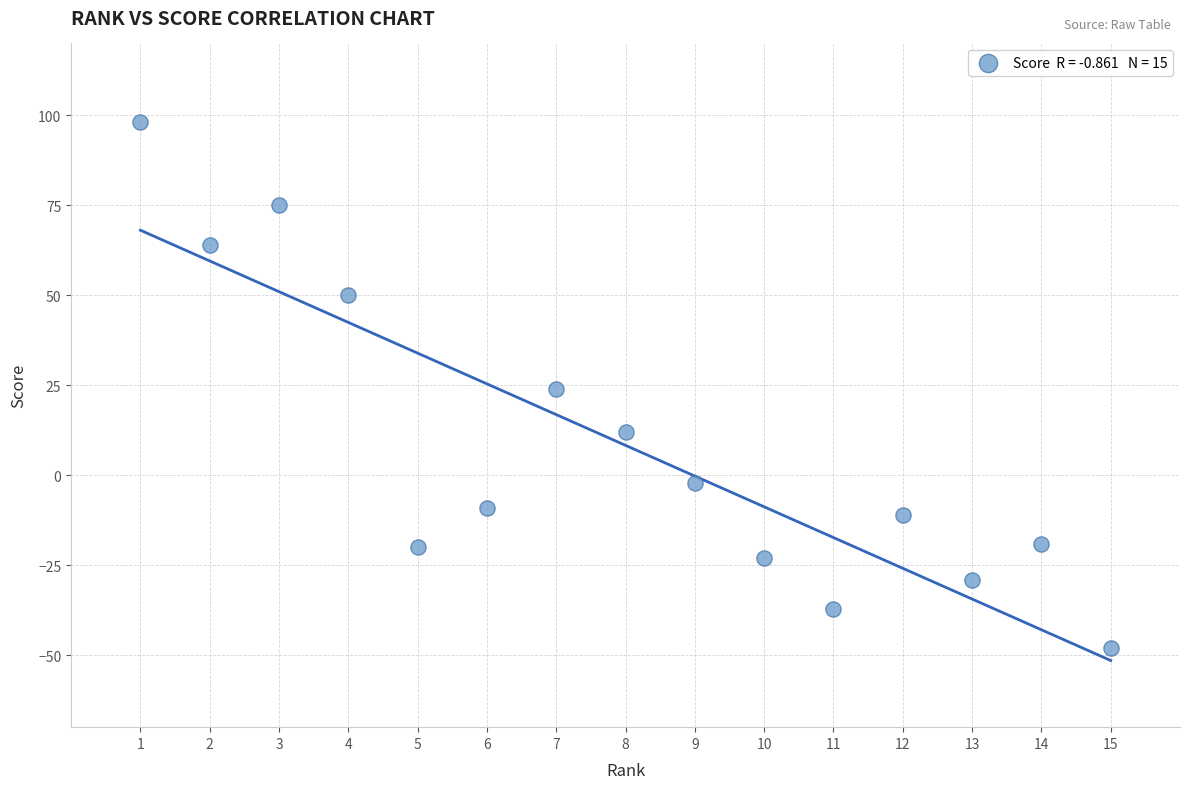

What is the range of X values (max minus min)?

14